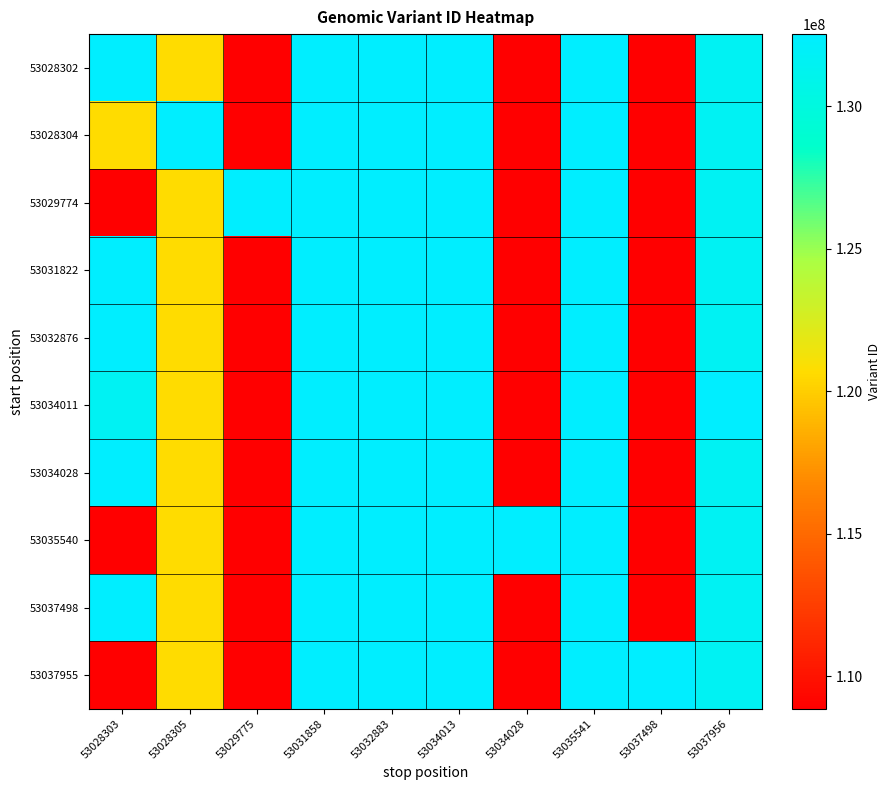

At 53037956, list the series in order from largest to smallest.

53034011, 53028302, 53028304, 53029774, 53031822, 53032876, 53034028, 53035540, 53037498, 53037955